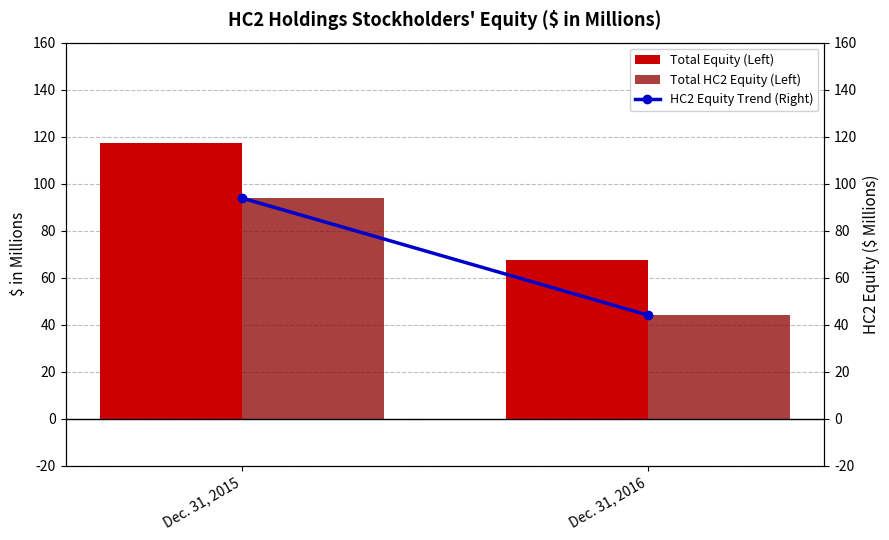

Are the bars horizontal?

No